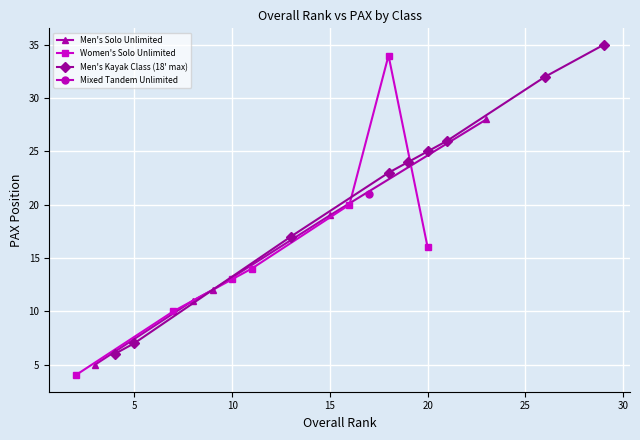

Between 2 and 4, which is larger?

4